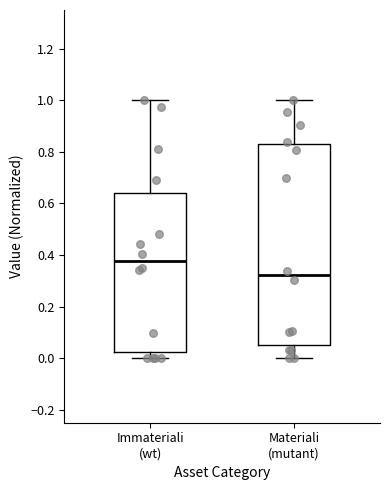

Where is the lower edge of the box for Materiali (mutant) on the y-axis? The values are not printed on the chart, so give them approximately, as read against the axis.

0.06